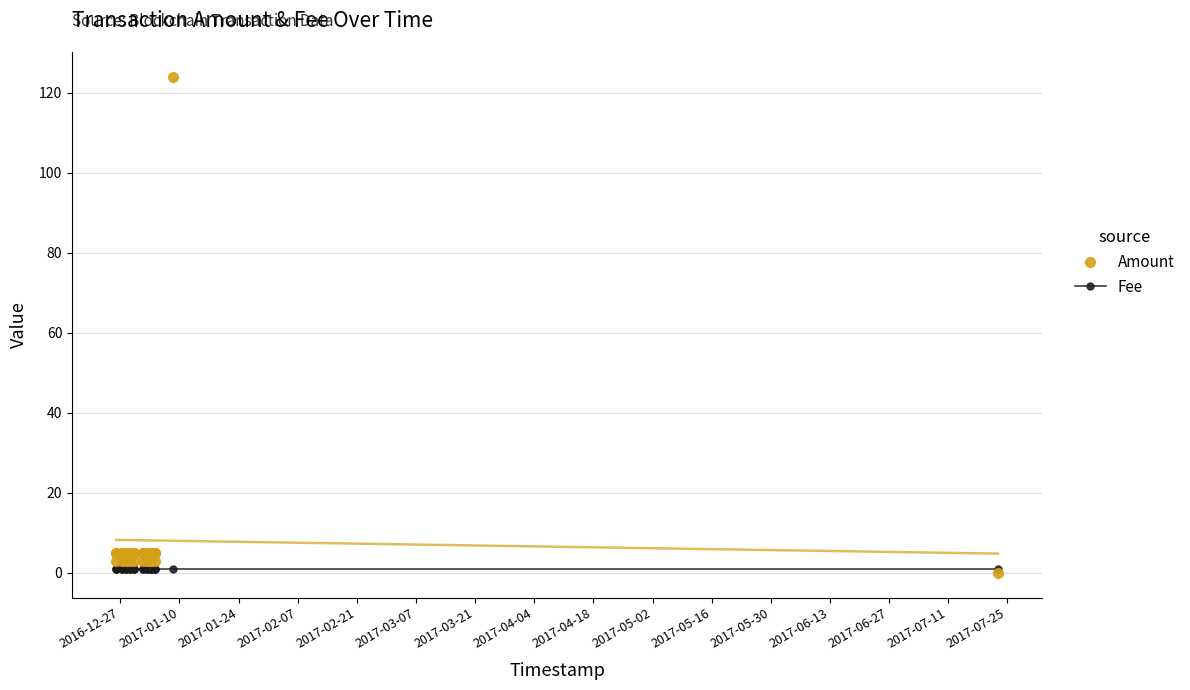

At 2017-03-07, list the series in order from smallest to largest.

Fee, Amount